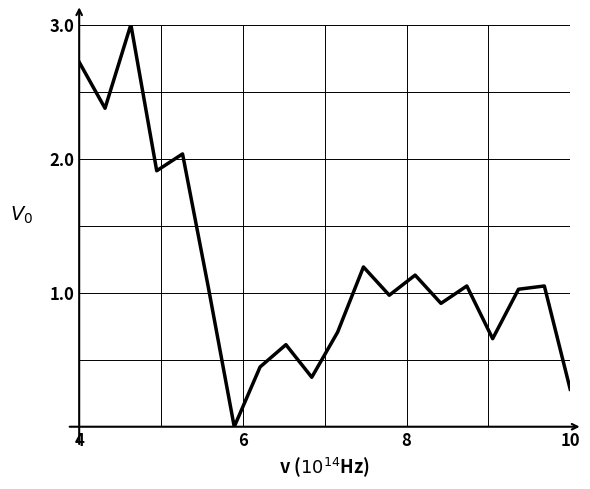

What is the difference between the maximum and minimum values?

3.0